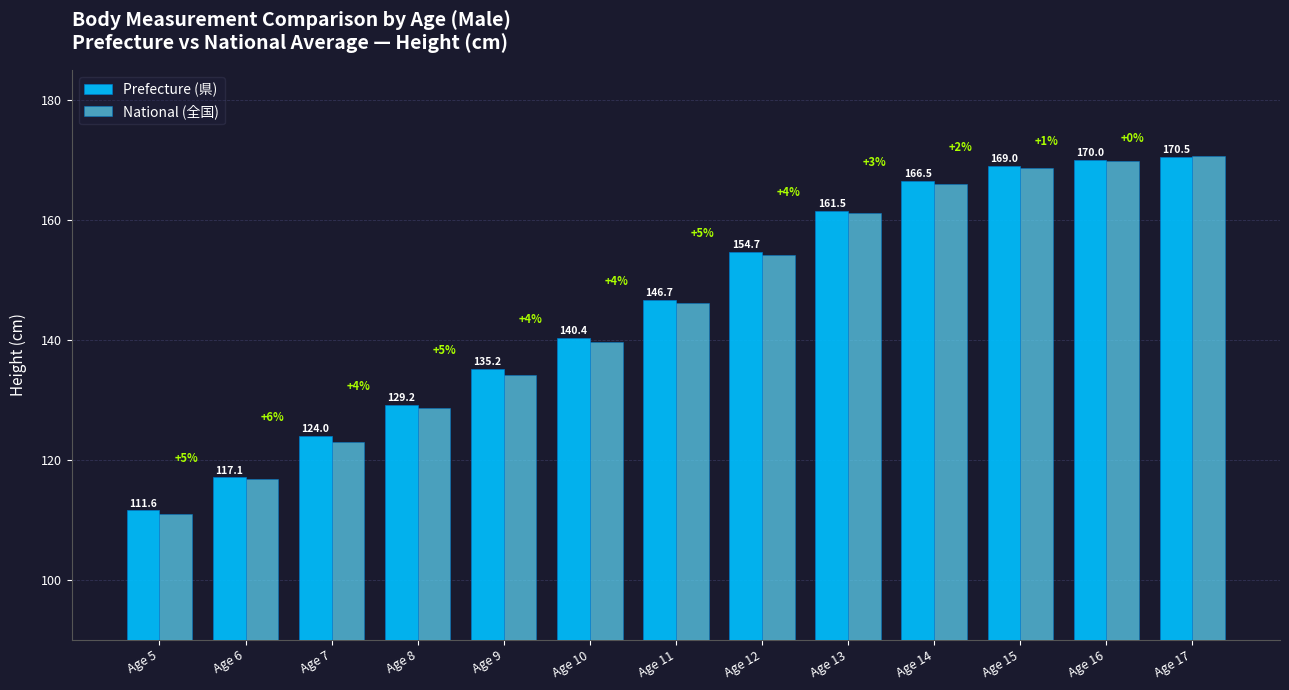

What is the sum of all National (全国) values?

1889.9